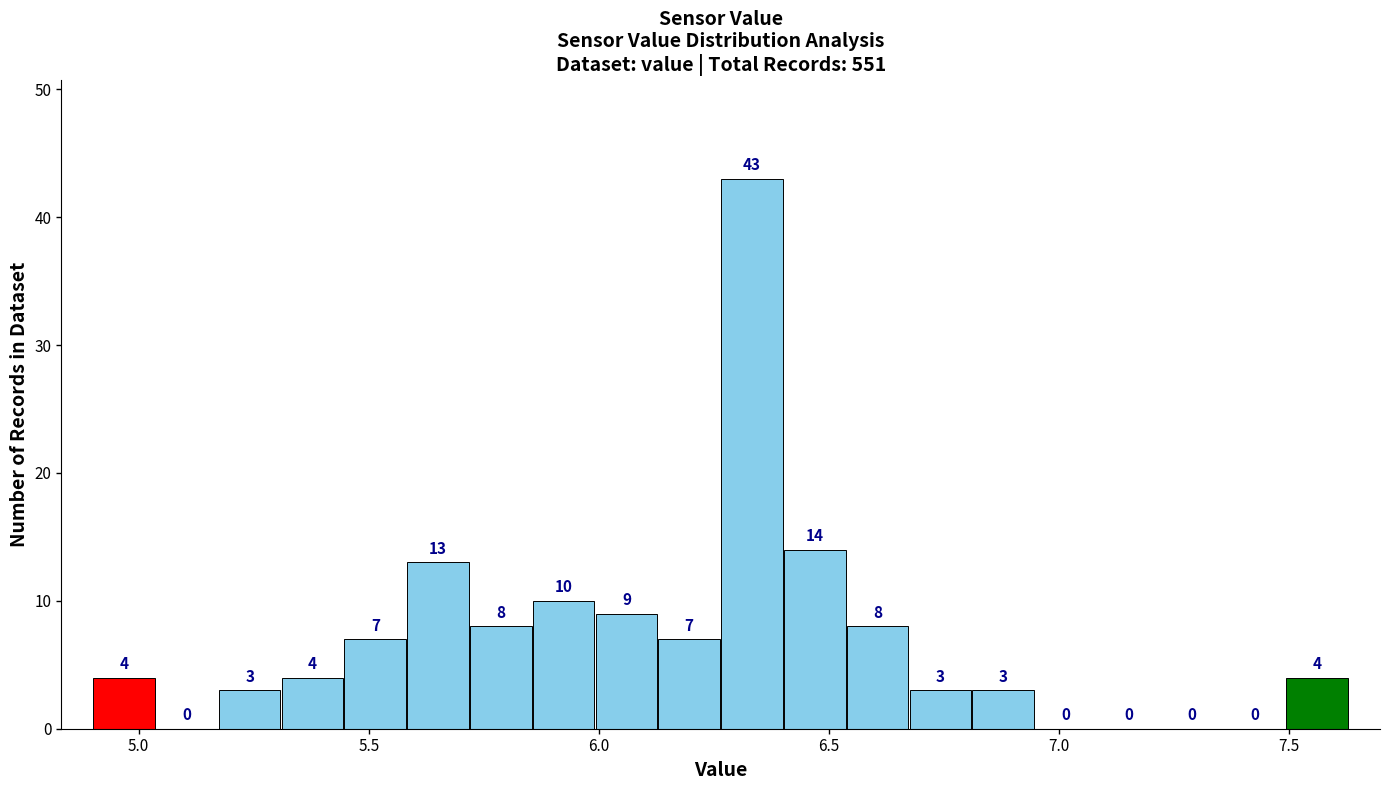

Around what value on the x-axis is the tallest bar? Give the approximate position of its centre, as read against the axis.

6.35